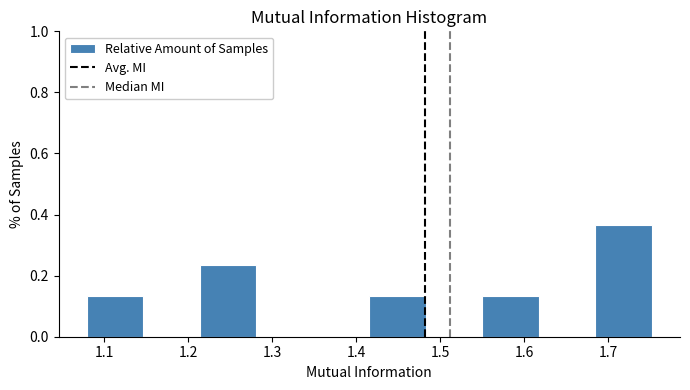

Reading left to right, list every bar in this chart as the range it spans on the x-axis followed by its height. Neither the bar edges nor the heights are printed on the chart, so give them approximately, as read against the axes.

1.08 to 1.15: 0.14
1.15 to 1.21: 0
1.21 to 1.28: 0.24
1.28 to 1.35: 0
1.35 to 1.42: 0
1.42 to 1.48: 0.14
1.48 to 1.55: 0
1.55 to 1.62: 0.14
1.62 to 1.68: 0
1.68 to 1.75: 0.36